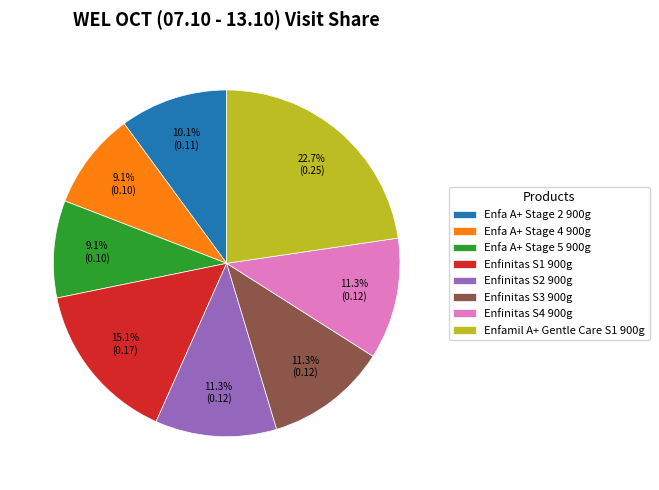

Which slice is the largest?

Enfamil A+ Gentle Care S1 900g